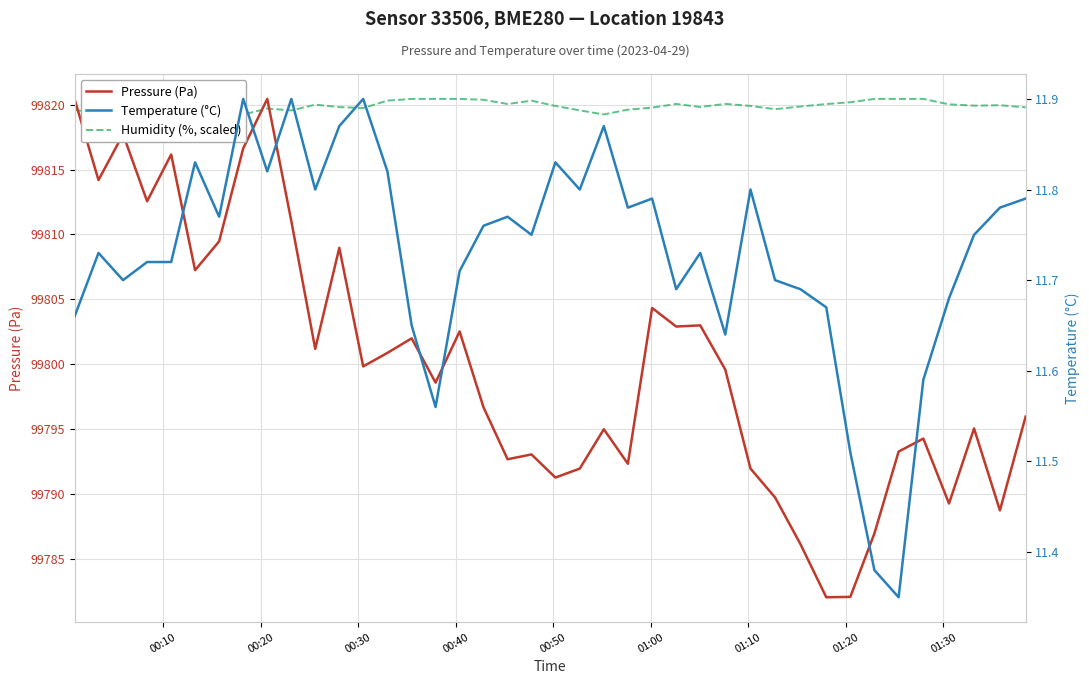

At 00:30, list the series in order from largest to smallest.

Humidity (%, scaled), Pressure (Pa), Temperature (°C)